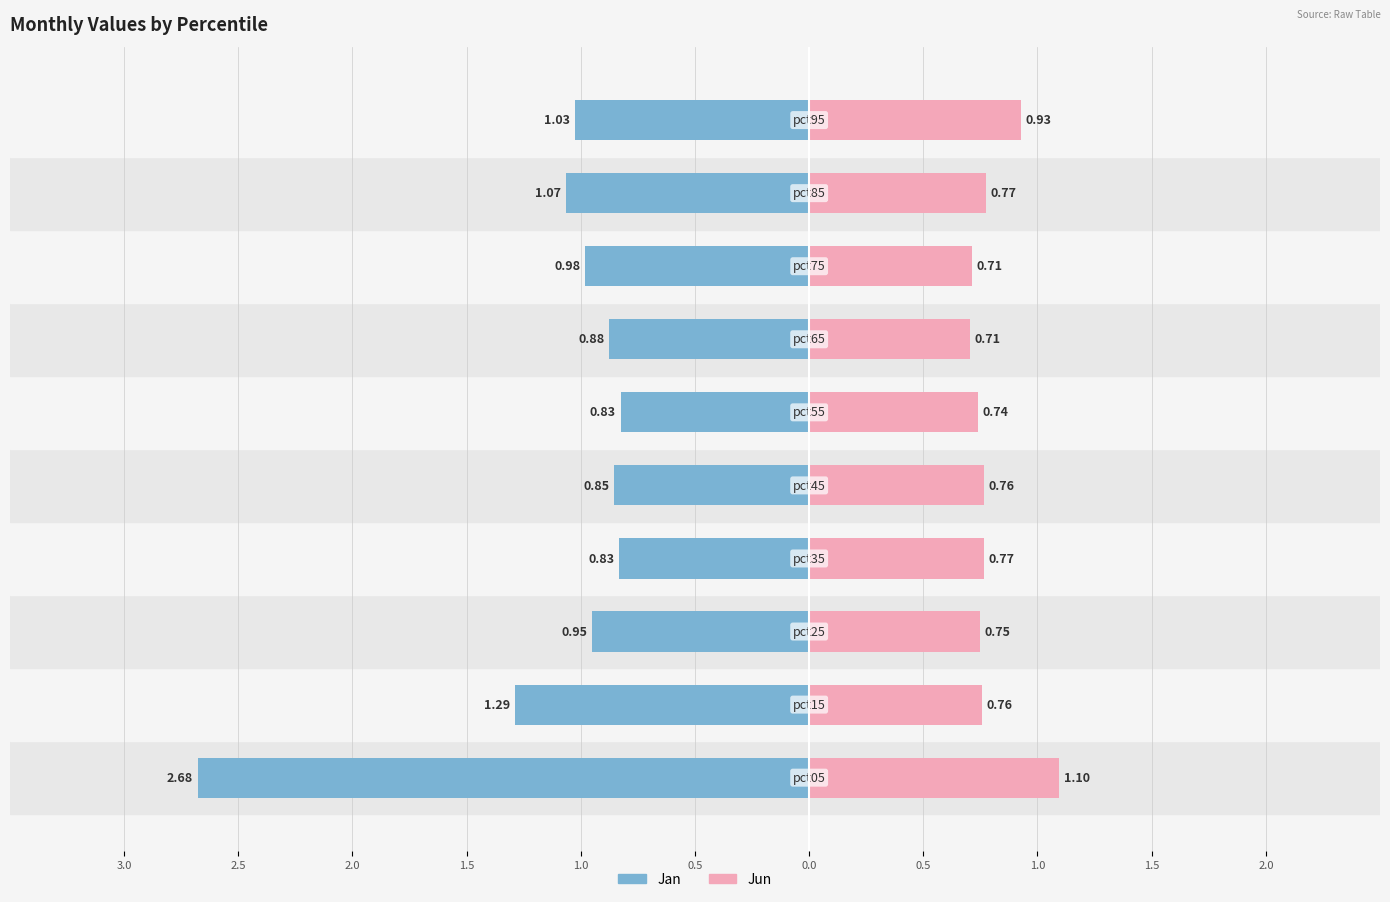

What is the difference between the maximum and minimum values in the Jan series?

1.9